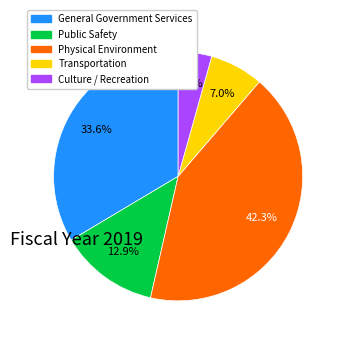

Is General Government Services the majority of the pie?

No